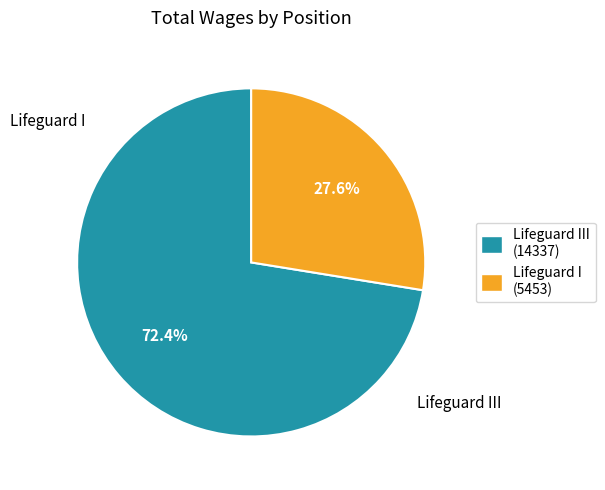

Does Lifeguard III (14337) account for over 50% of the chart?

Yes